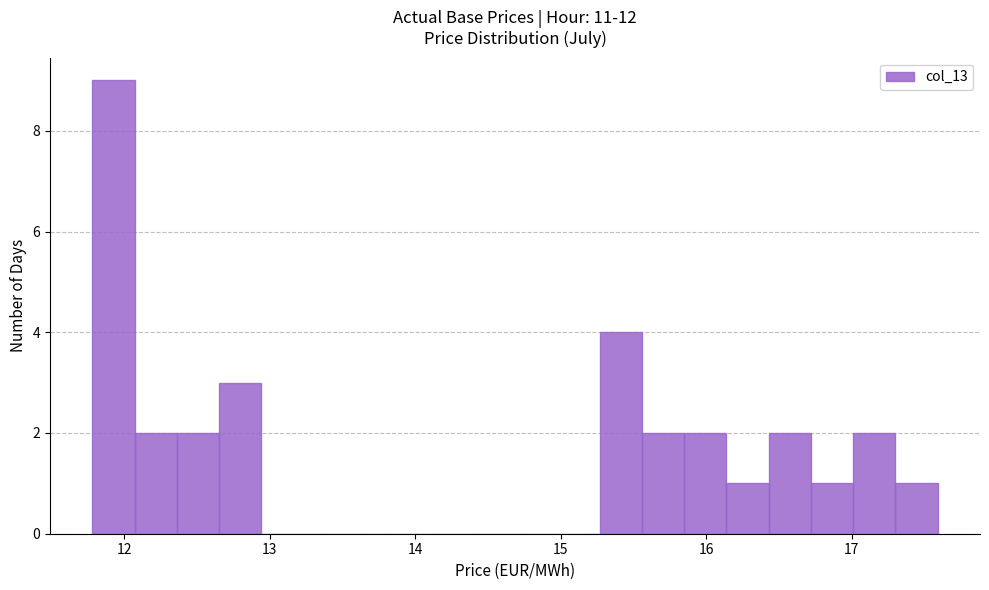

Read against the x-axis, roughly where is the centre of the tallest bar?

11.9